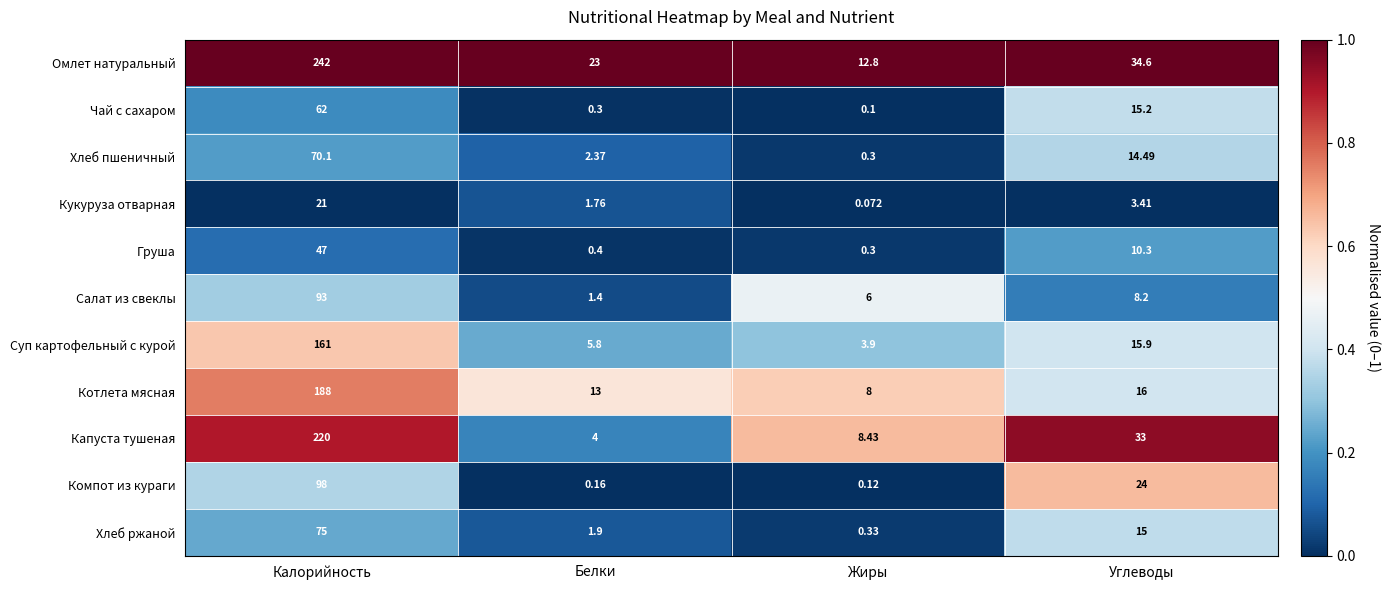

Count the number of data series in this chart.

11